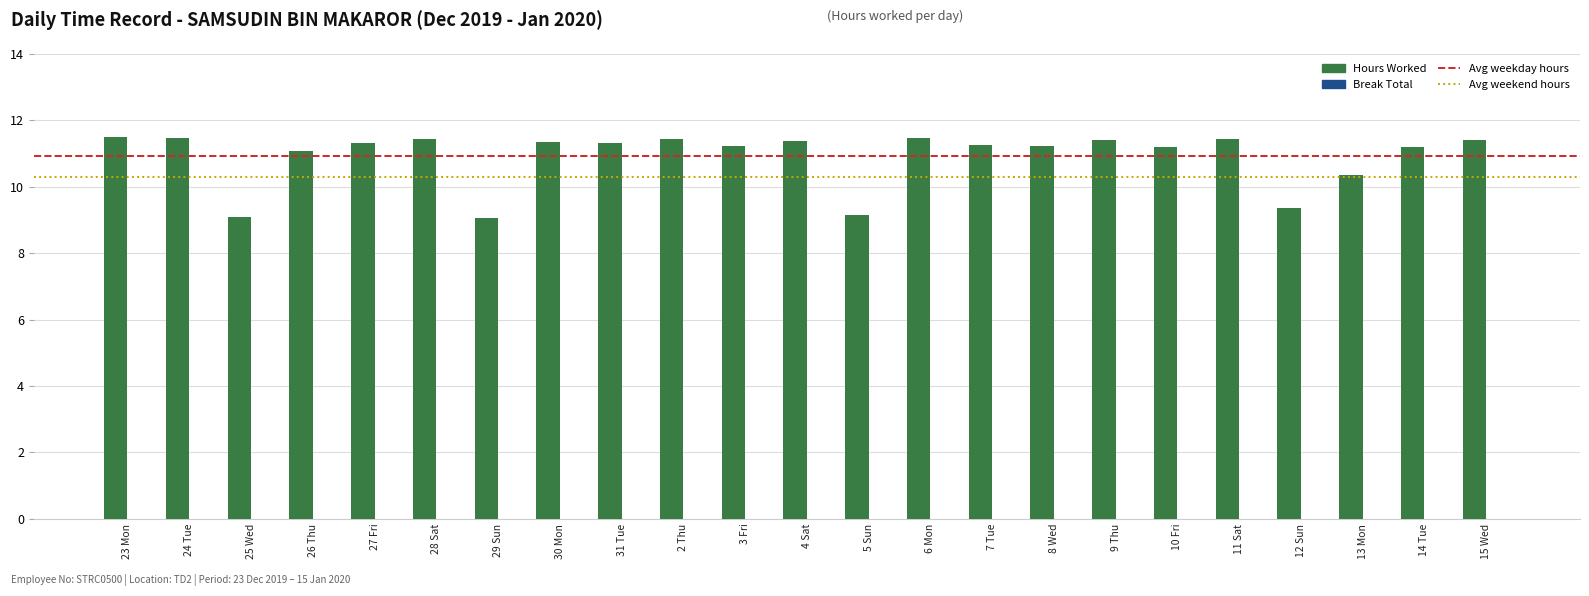

What is the greatest value displayed?

11.5